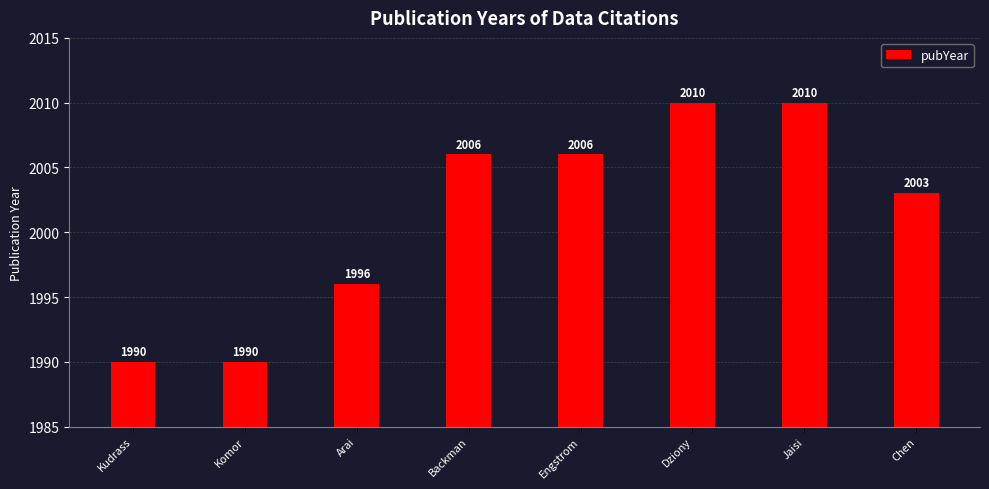

Does the chart contain any negative values?

No